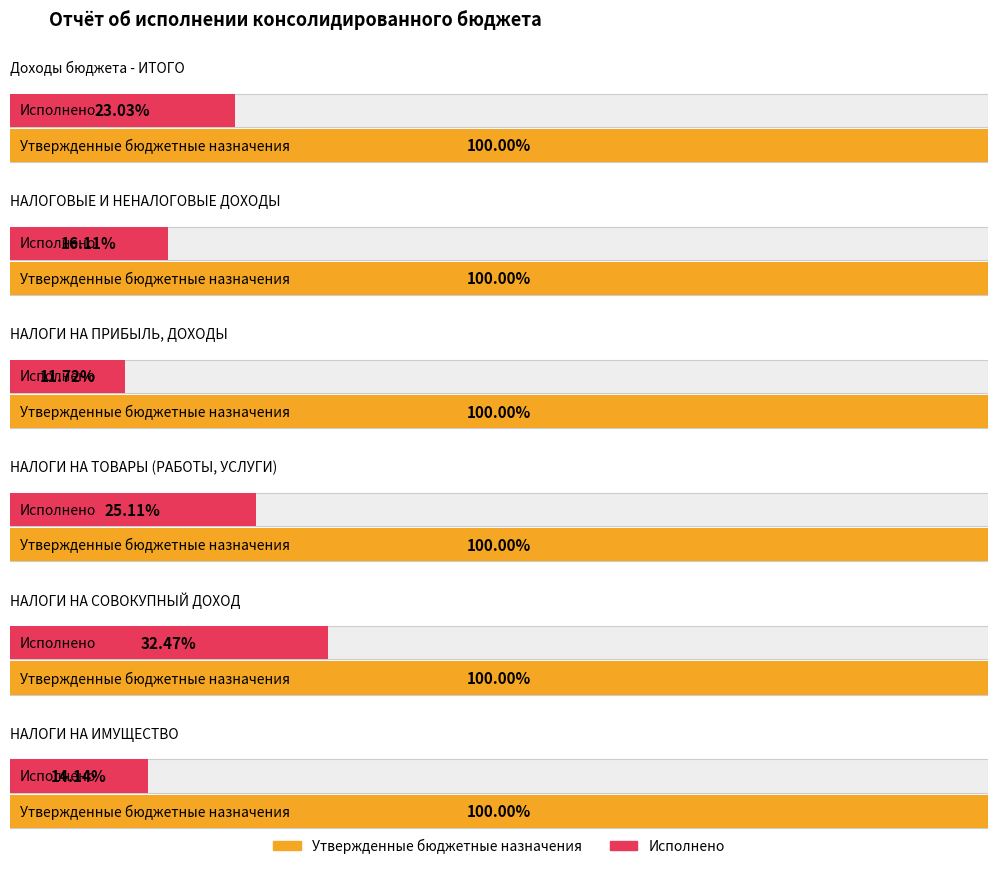

Is the value of Исполнено at НАЛОГИ НА ИМУЩЕСТВО greater than the value of Утвержденные бюджетные назначения at НАЛОГИ НА ИМУЩЕСТВО?

No